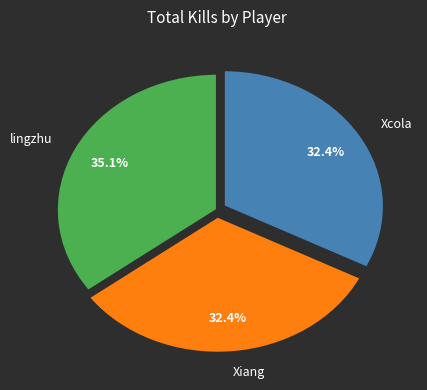

Is Xiang the majority of the pie?

No